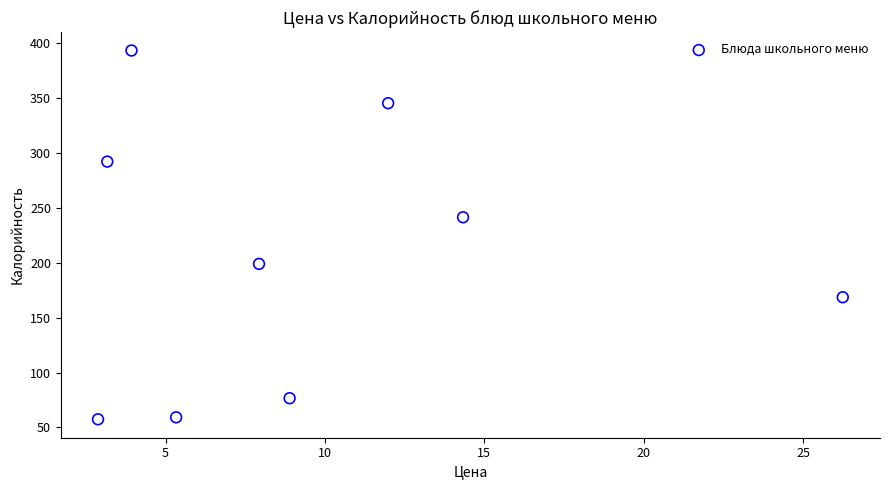

What Y value in the scatter plot is closest to 225?

241.5